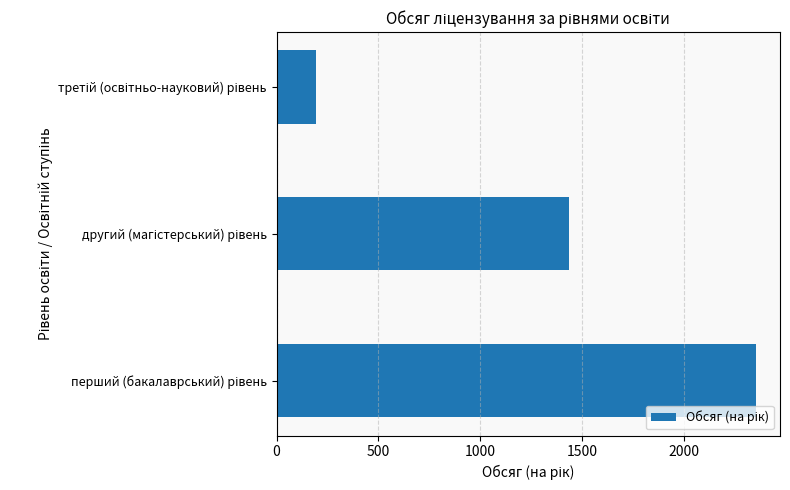

Reading bottom to top, extract all data points from this chart.

2354	1434	195